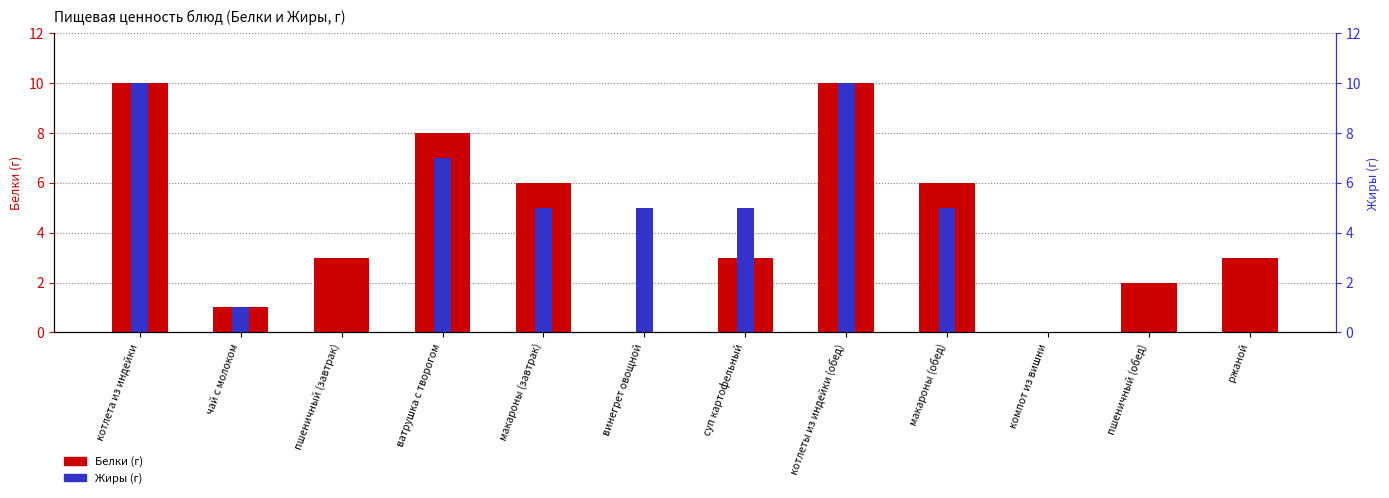

What is the greatest value displayed?

10